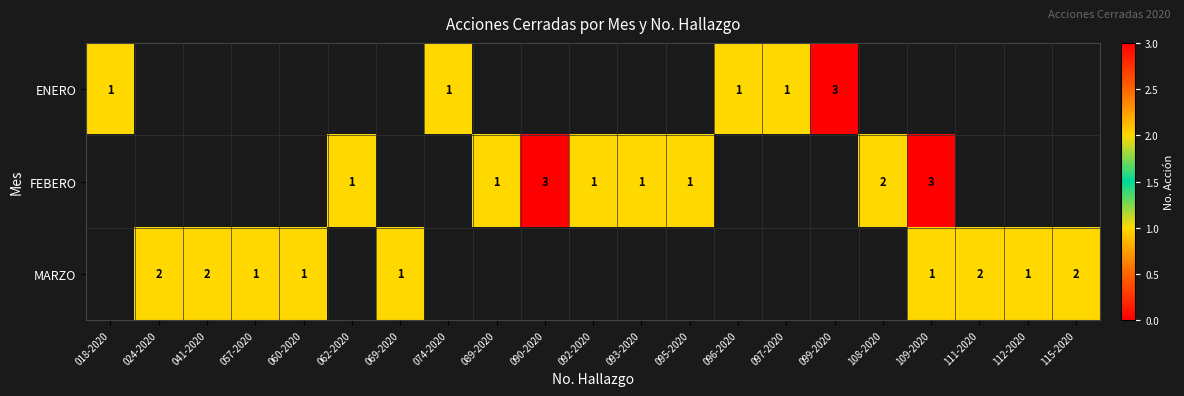

The ENERO series shows 2 at 097-2020. True or false?

False